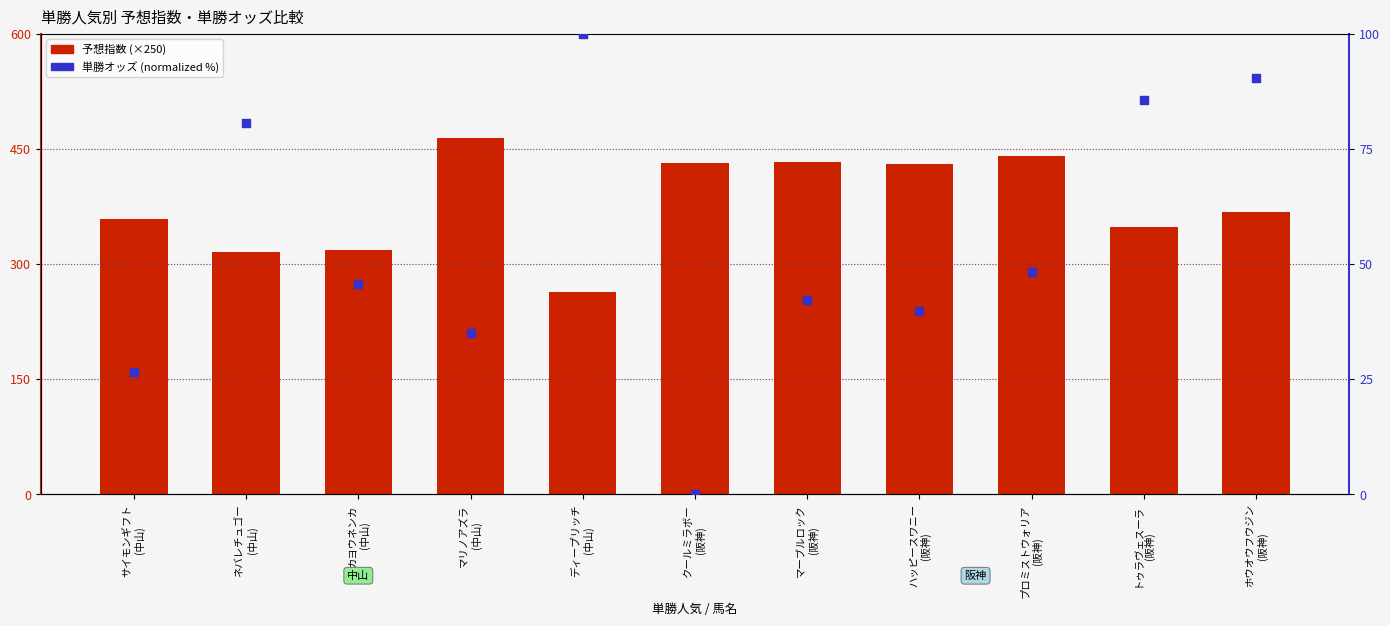

At how many categories does at least one series exceed 271?

10